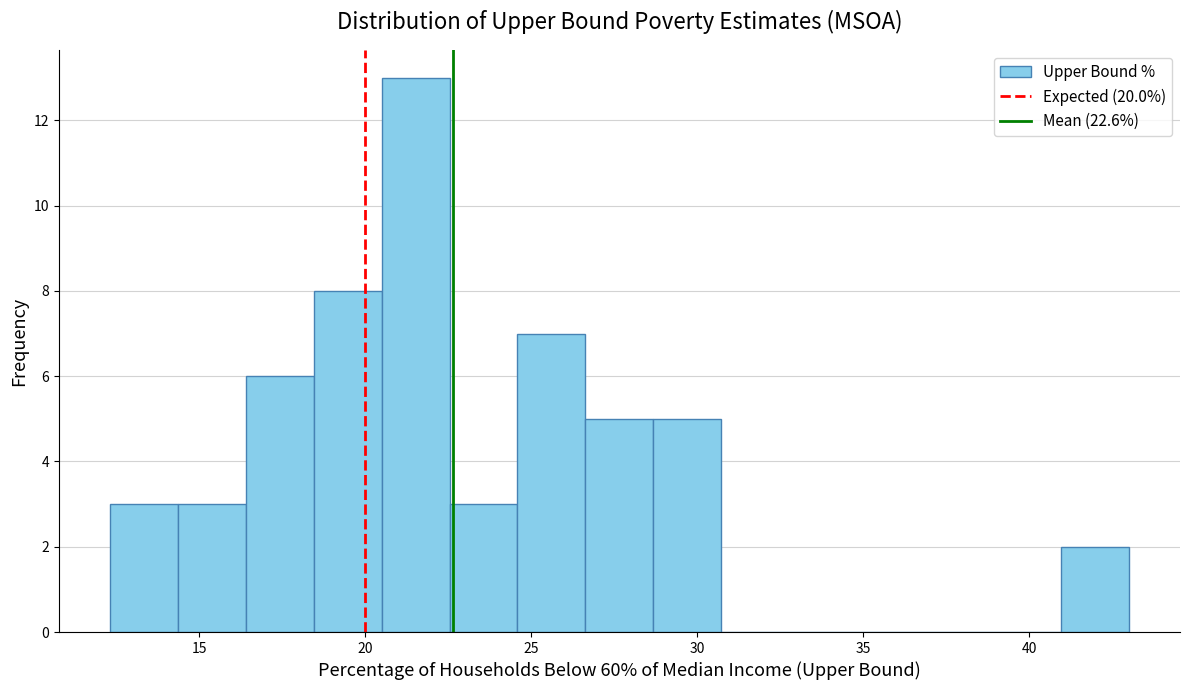

Reading left to right, list every bar in this chart as the range it spans on the x-axis followed by its height. Neither the bar edges nor the heights are printed on the chart, so give them approximately, as read against the axes.

12.5 to 14.5: 3
14.5 to 16.5: 3
16.5 to 18.5: 6
18.5 to 20.5: 8
20.5 to 22.5: 13
22.5 to 24.5: 3
24.5 to 26.5: 7
26.5 to 28.5: 5
28.5 to 30.5: 5
30.5 to 33.0: 0
33.0 to 35.0: 0
35.0 to 37.0: 0
37.0 to 39.0: 0
39.0 to 41.0: 0
41.0 to 43.0: 2